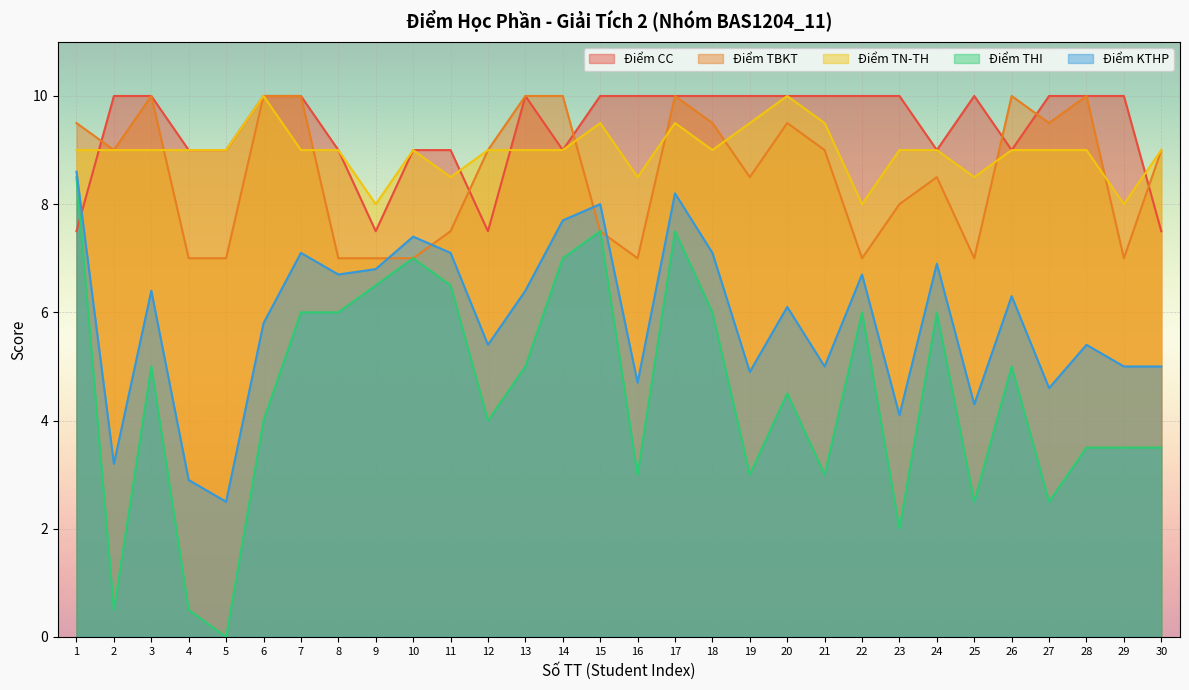

What is the total value across all series at 12?

34.9